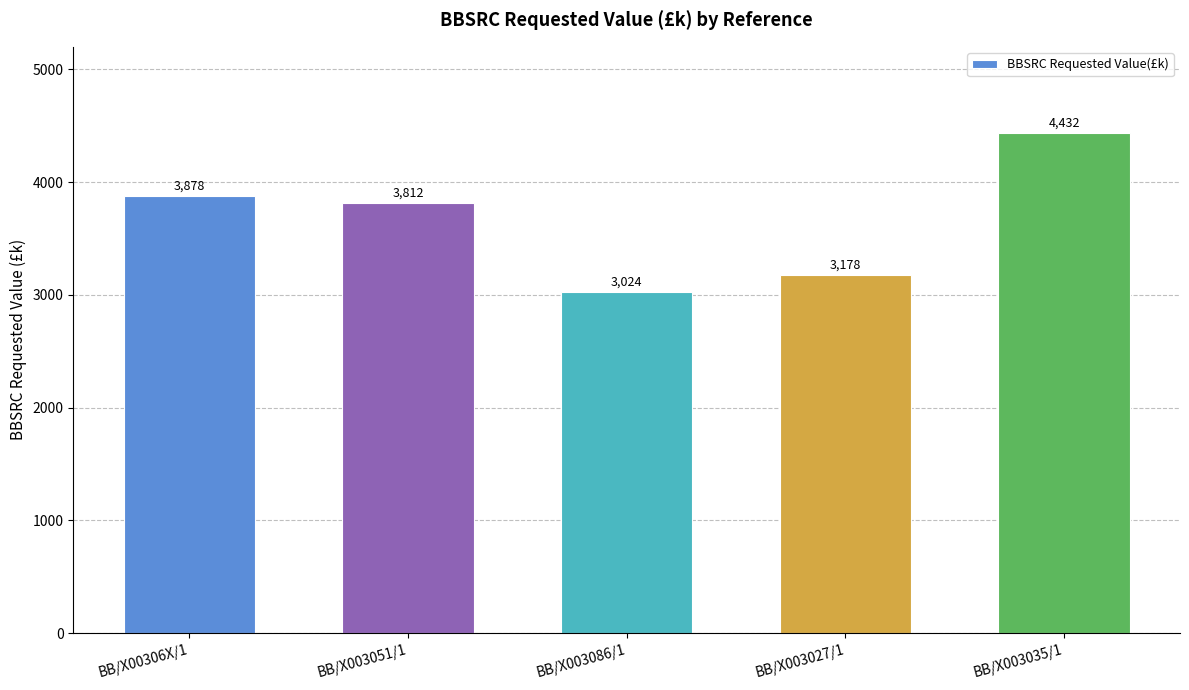

Where is the data nearest to the value 3728?

BB/X003051/1